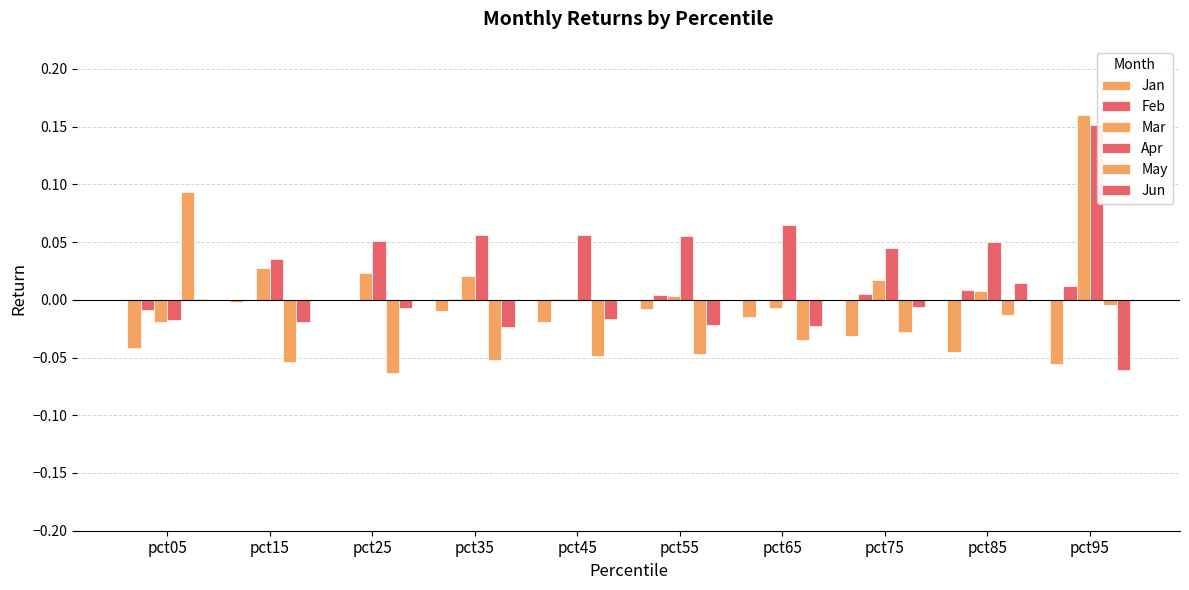

Which category has the lowest value in the May series?

pct25